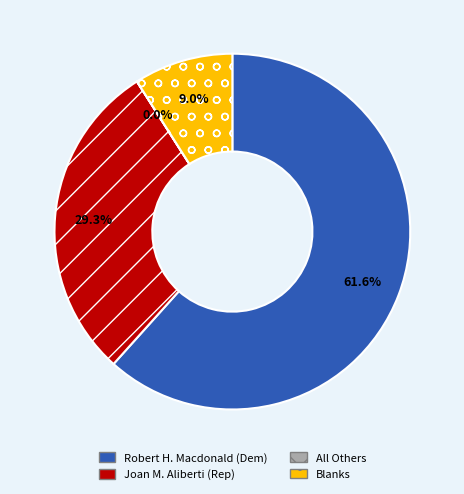

What percentage do Robert H. Macdonald (Dem) and Joan M. Aliberti (Rep) together represent?

91.0%